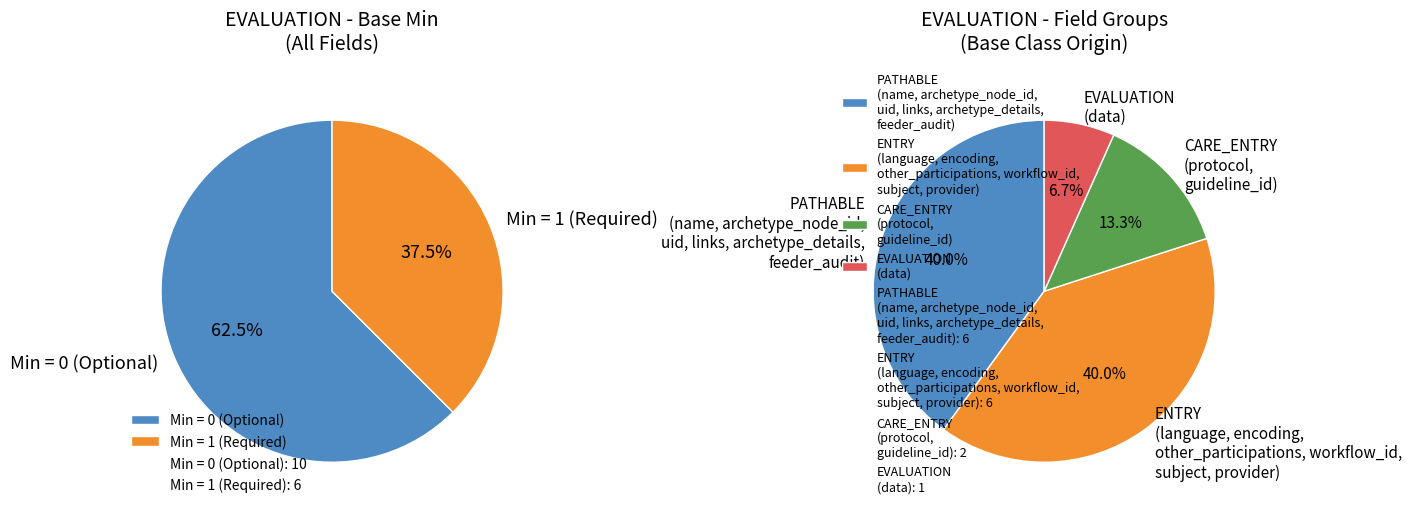

Which slice is the smallest?

EVALUATION